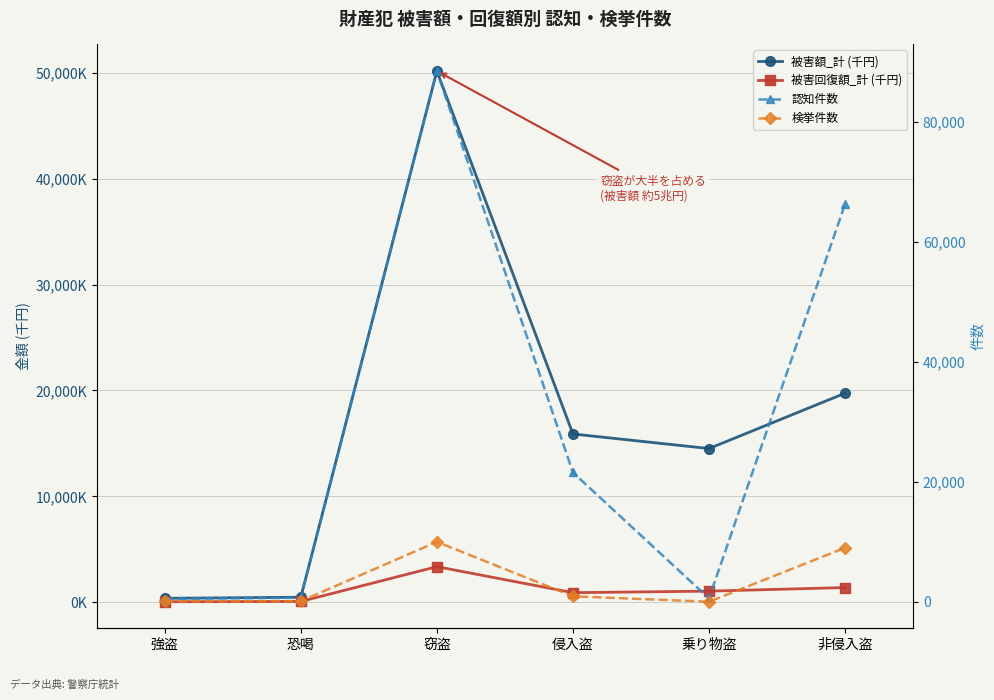

How many data points does each series have?

6